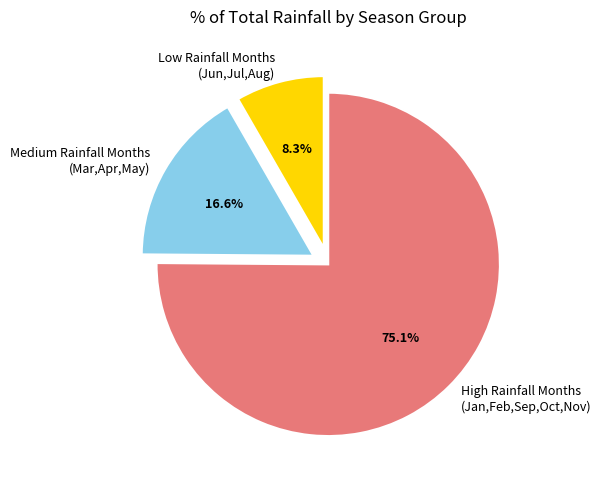

Approximately how many times larger is the value at Medium Rainfall Months (Mar,Apr,May) compared to Low Rainfall Months (Jun,Jul,Aug)?

2.0